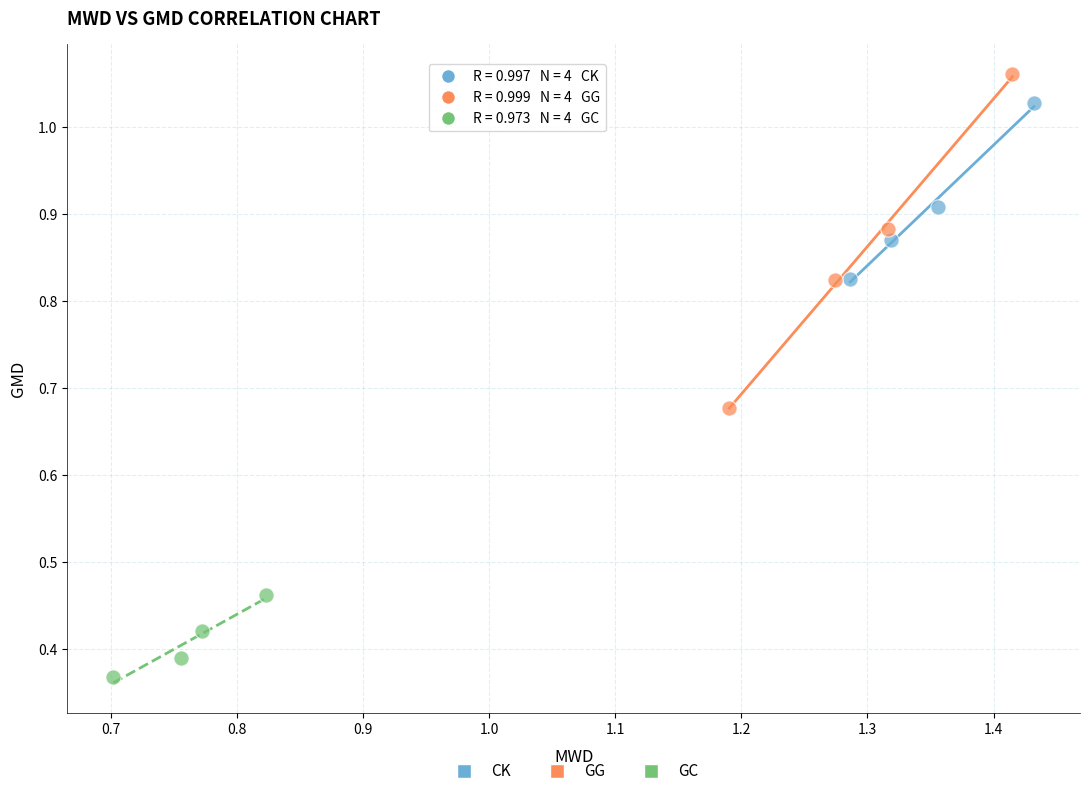

Which series has the largest Y range (max minus min)?

GG